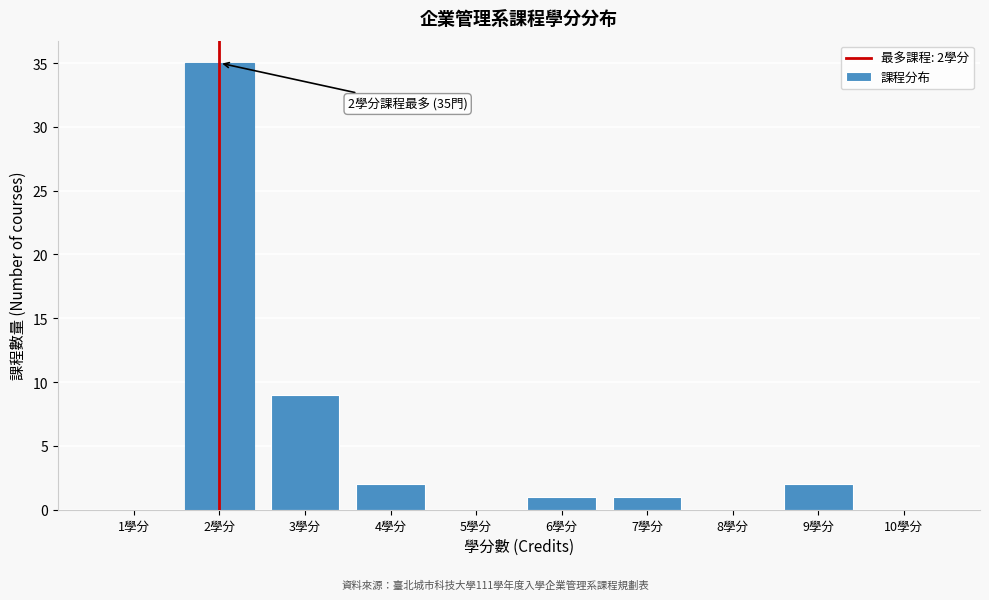

Which range on the x-axis has the tallest bar?

1.5 to 2.5